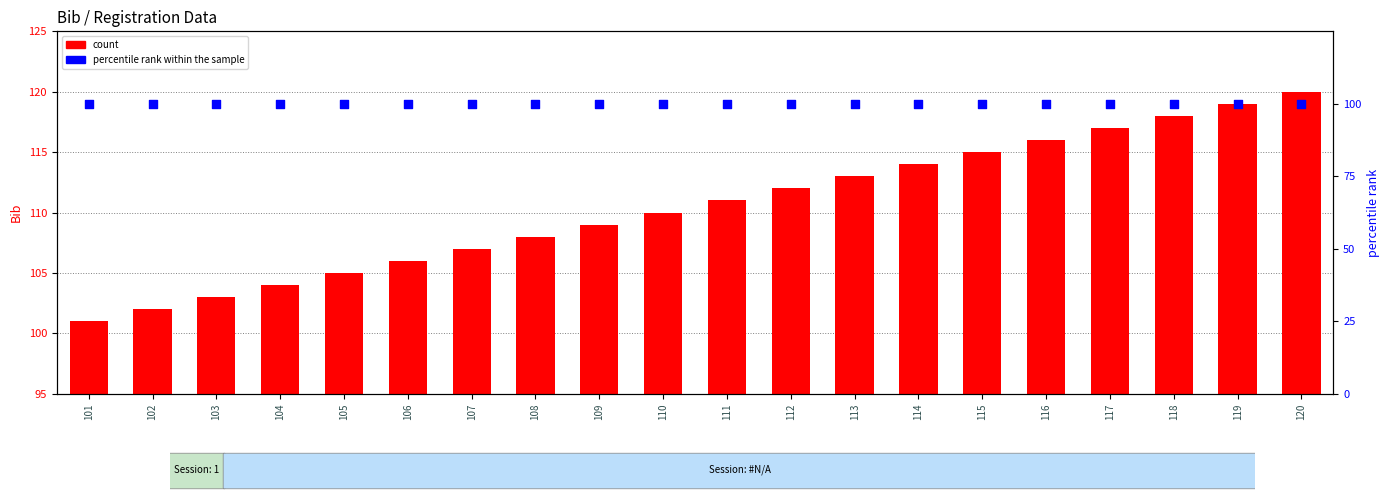

At how many categories does at least one series exceed 100?

20